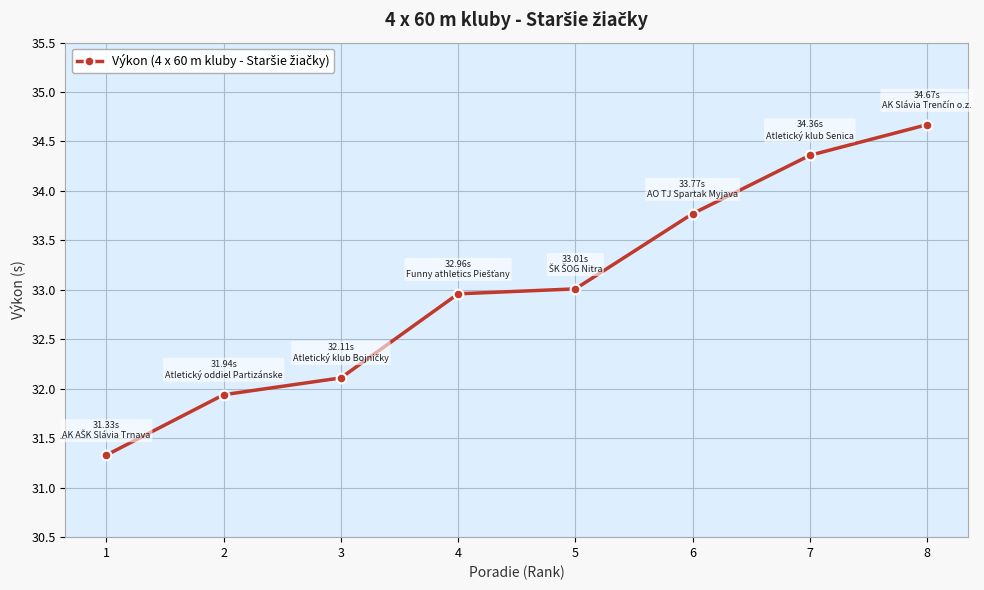

Reading left to right, list all the values displayed in this chart.

1=31.3	2=31.9	3=32.1	4=33.0	5=33.0	6=33.8	7=34.4	8=34.7